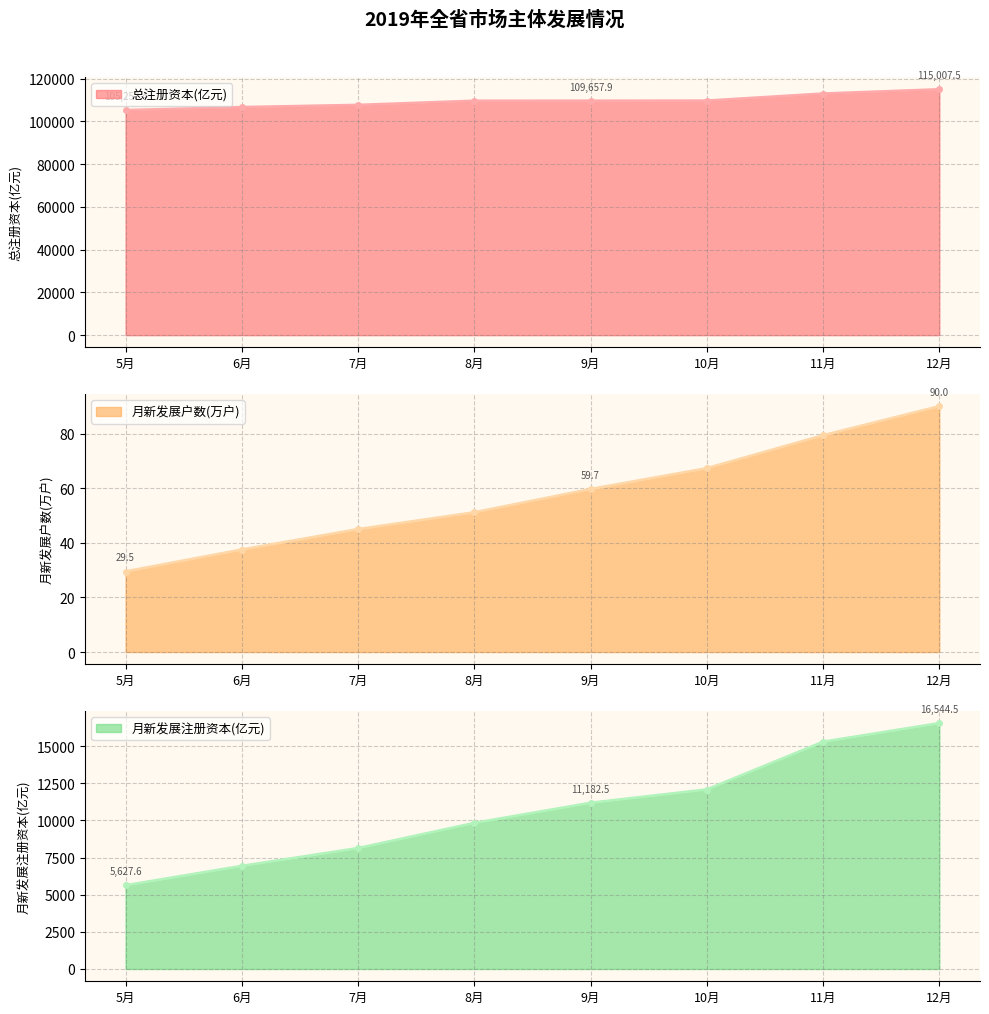

Count the number of data series in this chart.

3